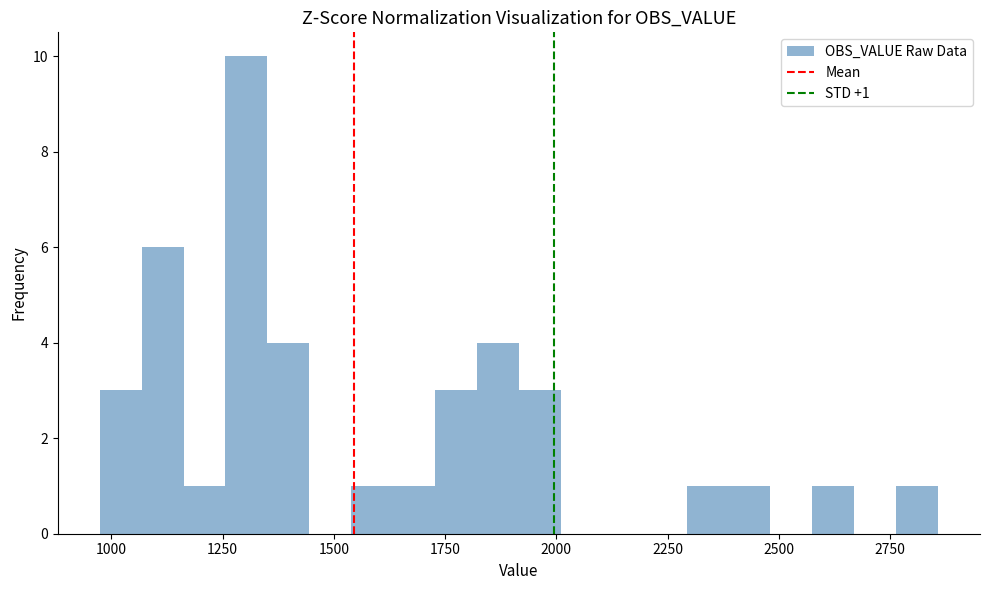

Read against the x-axis, roughly where is the centre of the tallest bar?

1300